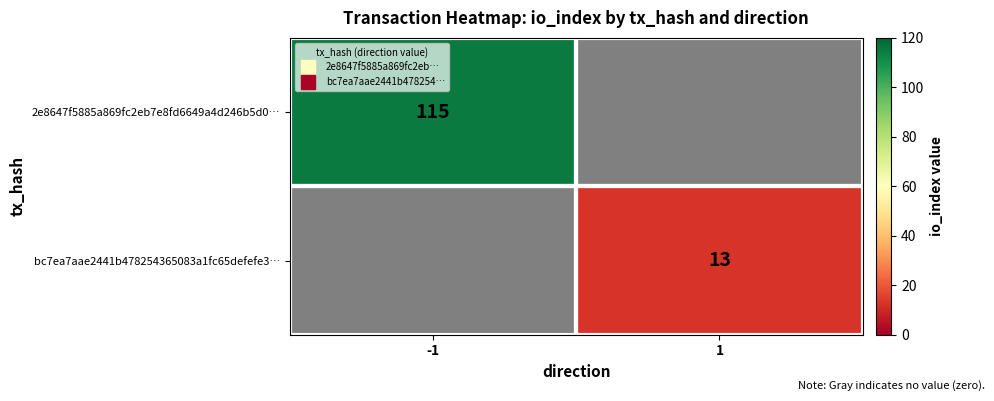

How many series are shown in this chart?

2